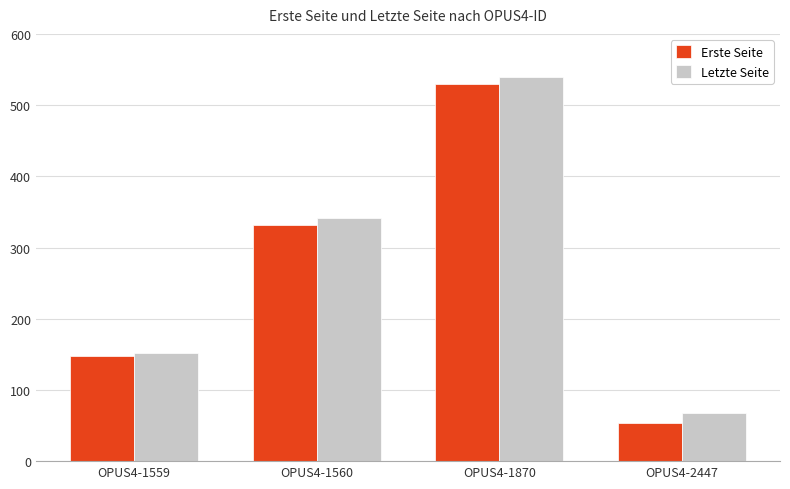

Does the chart contain any negative values?

No